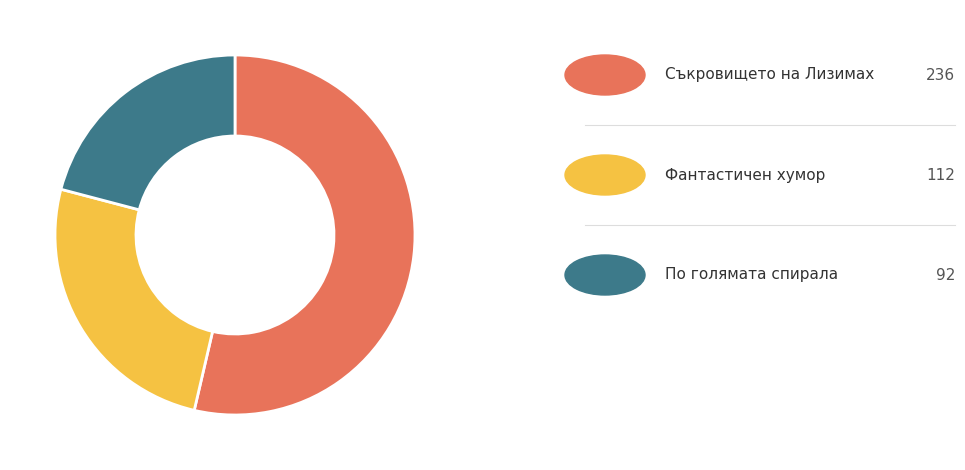

Is there any slice that represents more than half of the pie?

Yes